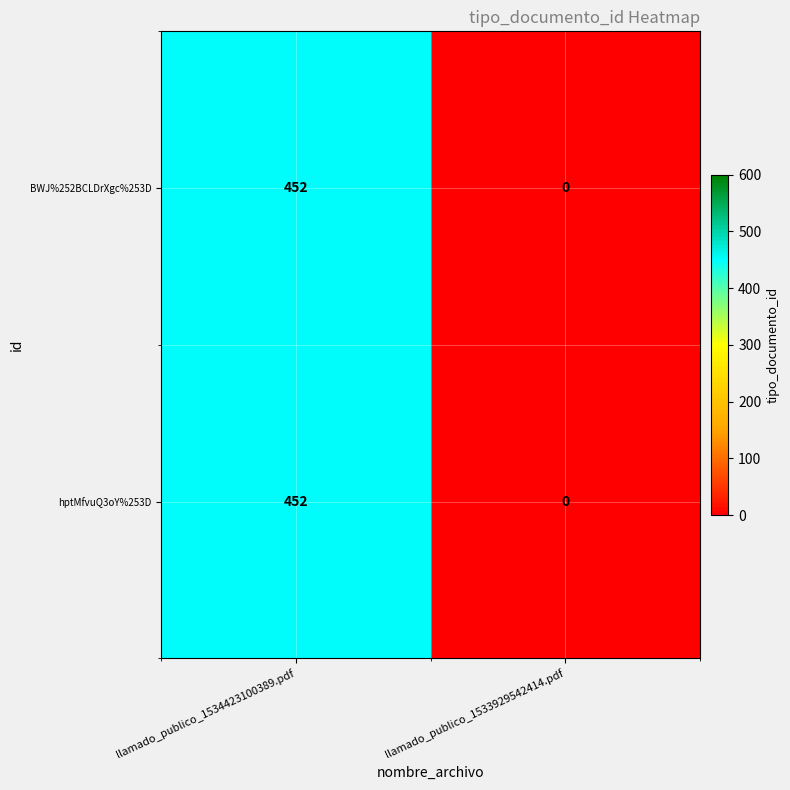

How many series are shown in this chart?

2